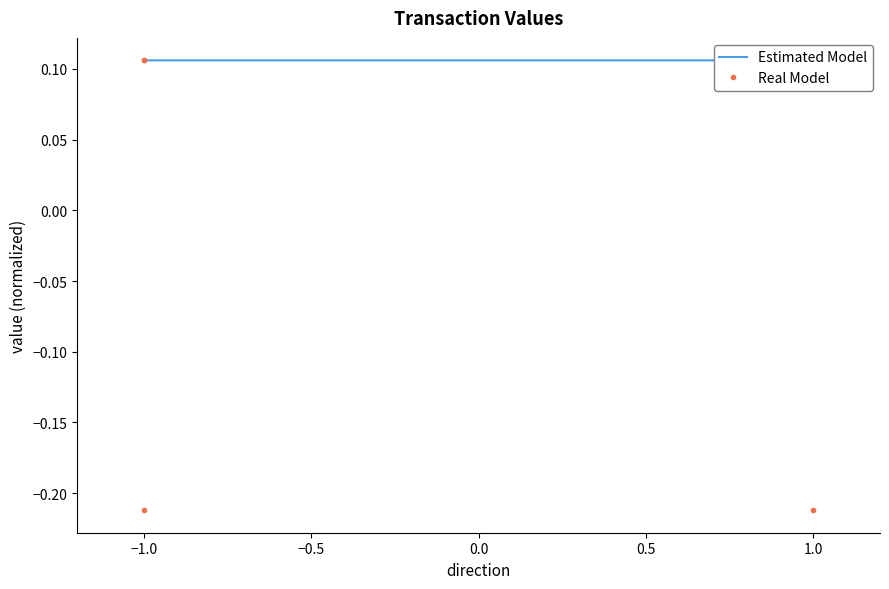

How many values are below 0?

2